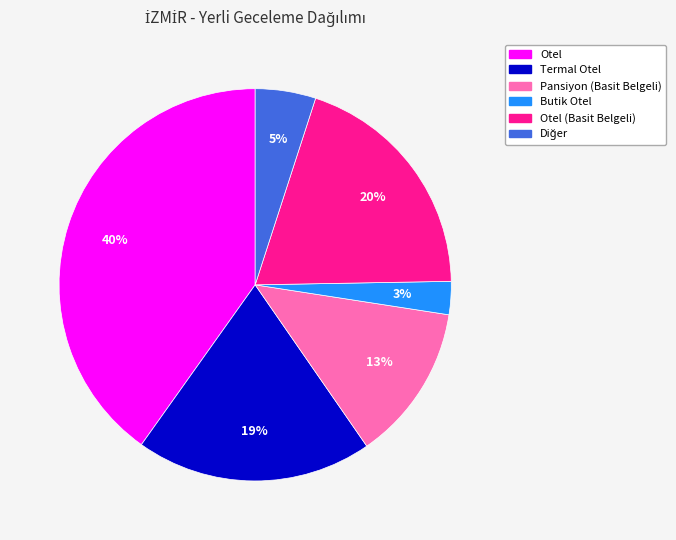

How many slices are in this pie chart?

6